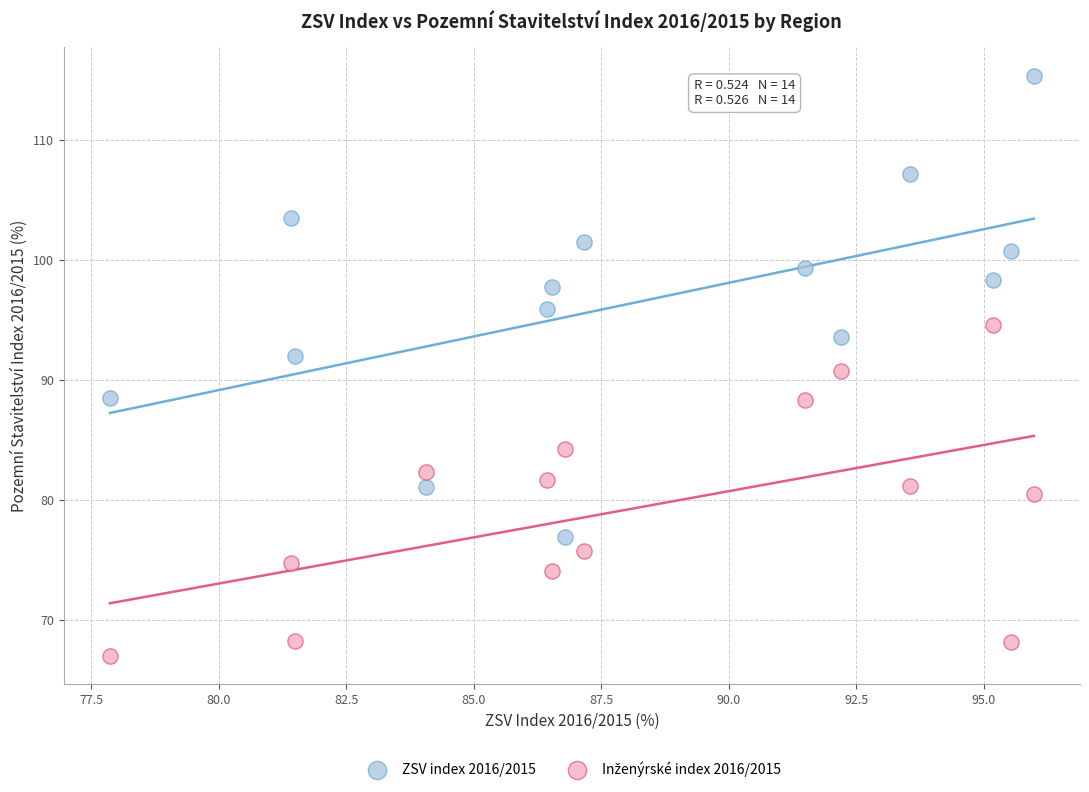

Which series reaches the maximum Y coordinate?

ZSV index 2016/2015